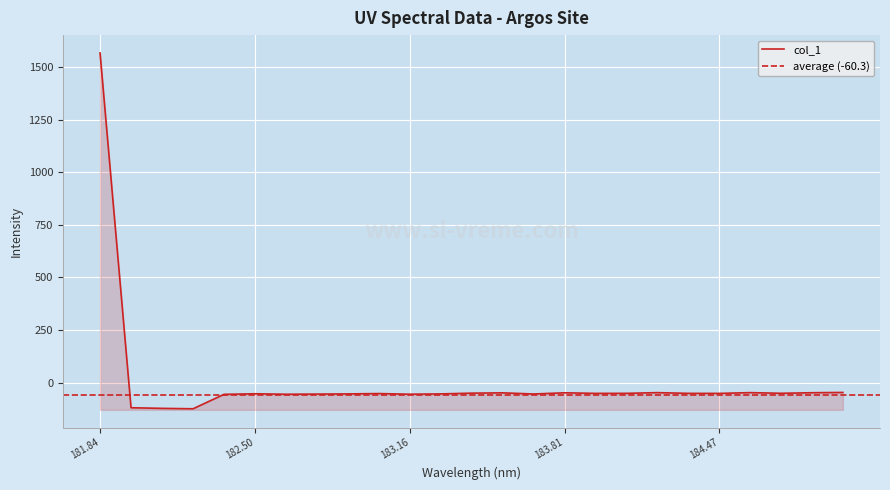

What position from the right is 184.7290361848?

3